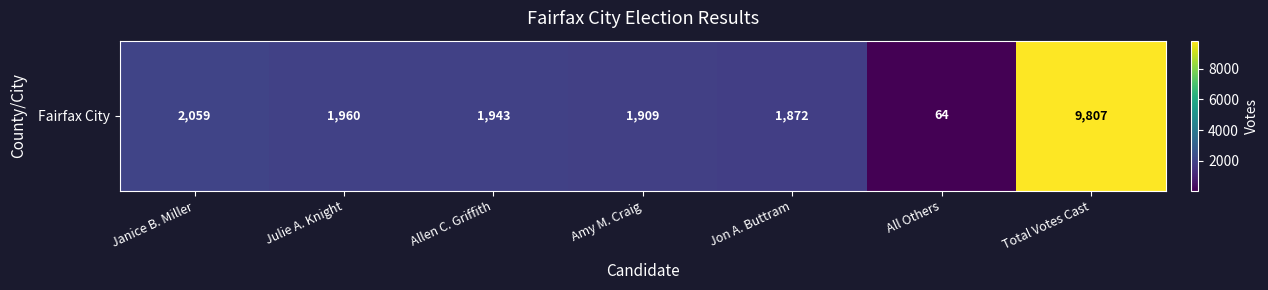

What is the greatest value displayed?

9807